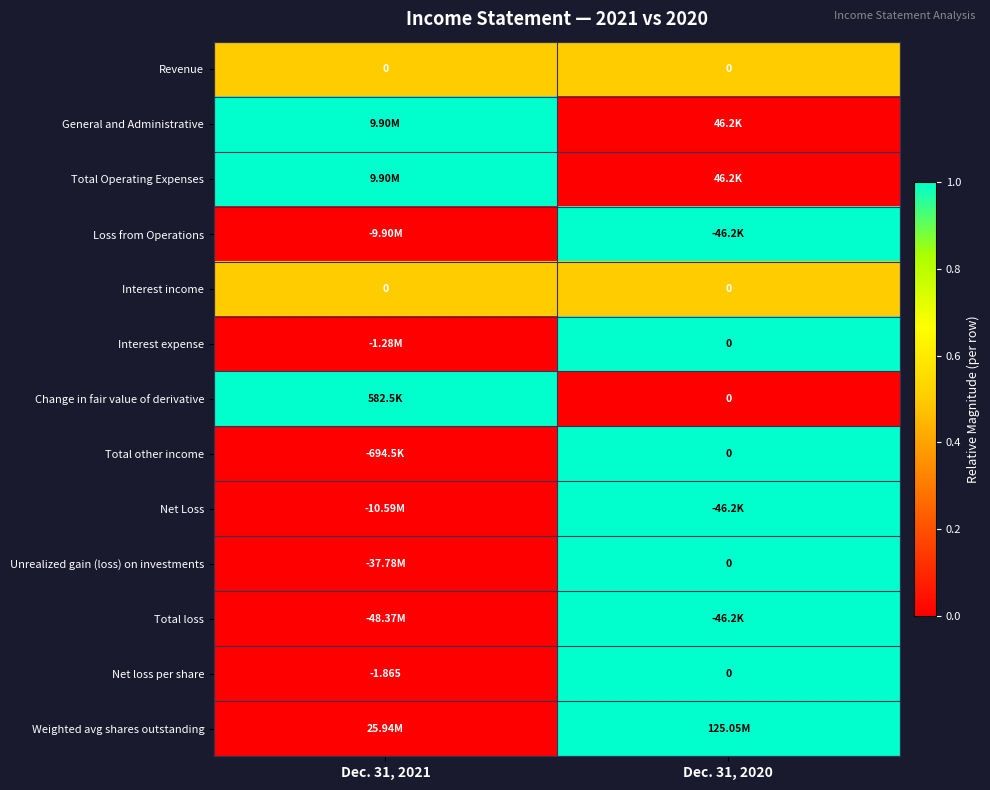

Is it true that Change in fair value of derivative equals 1.0 at Dec. 31, 2021?

True